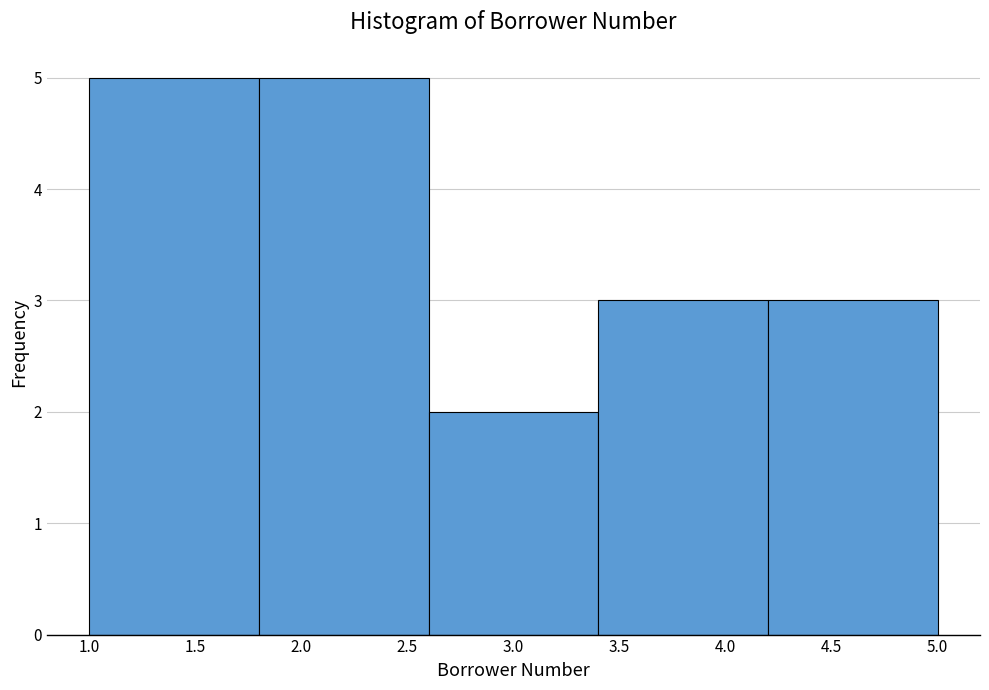

Reading left to right, transcribe this chart: for each bar, give the range it covers on the x-axis and its height. The values are not printed on the chart, so give them approximately, as read against the axis.

1.0 to 1.8: 5
1.8 to 2.6: 5
2.6 to 3.4: 2
3.4 to 4.2: 3
4.2 to 5.0: 3